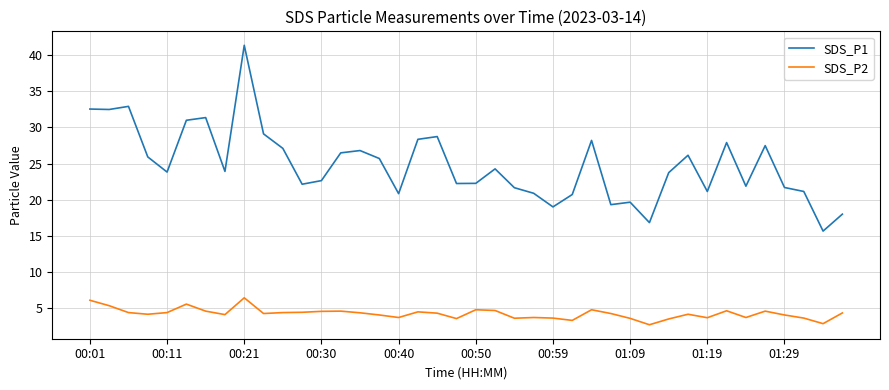

Which series has the largest range (max minus min)?

SDS_P1